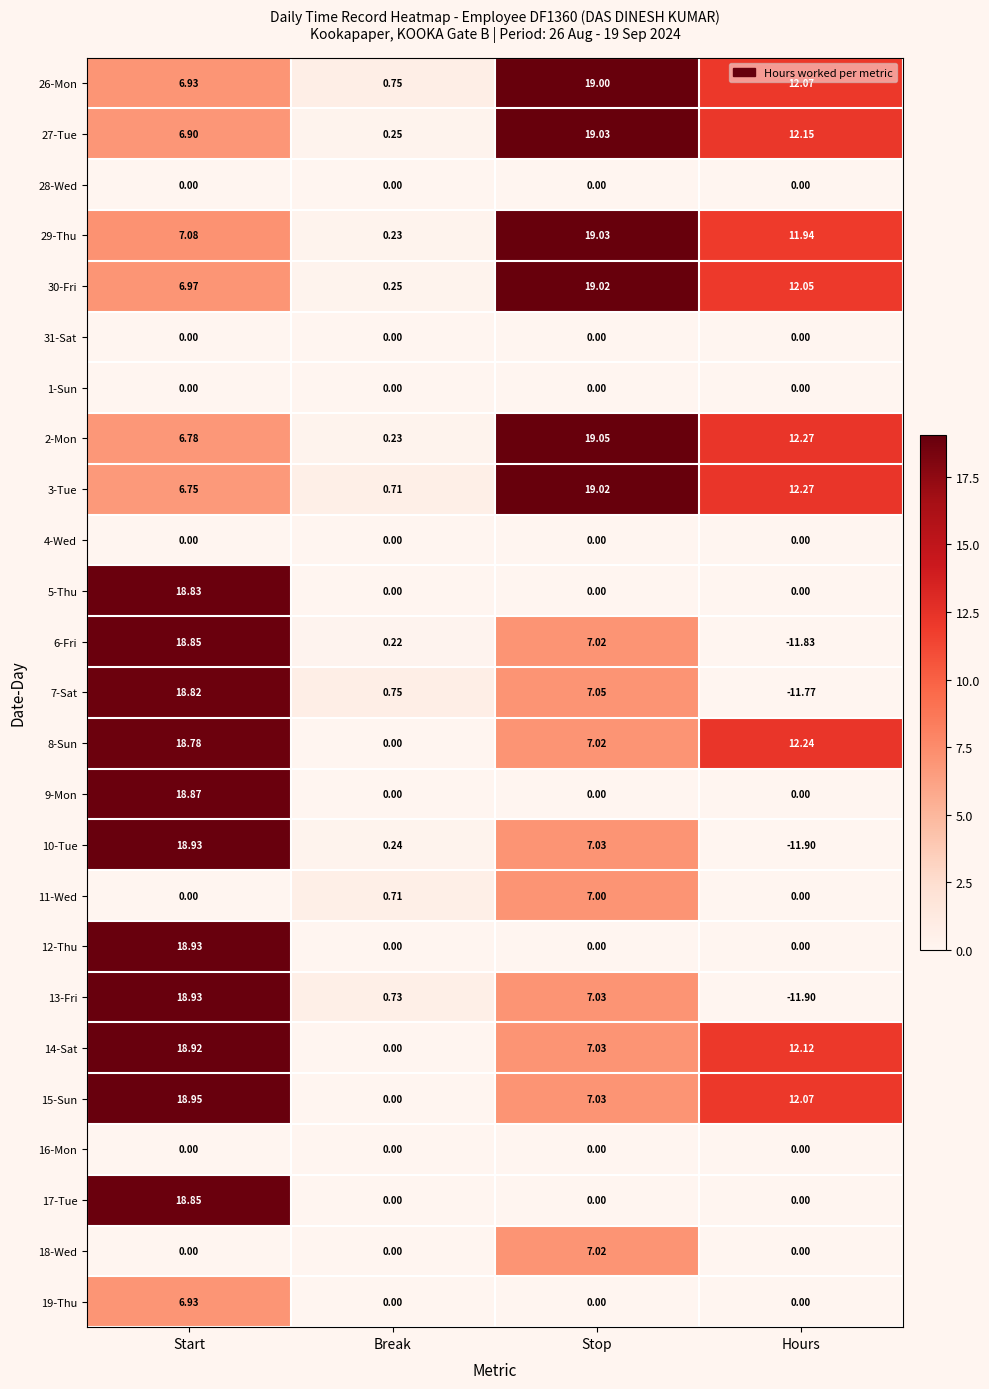

Which category has the highest value in the 3-Tue series?

Stop